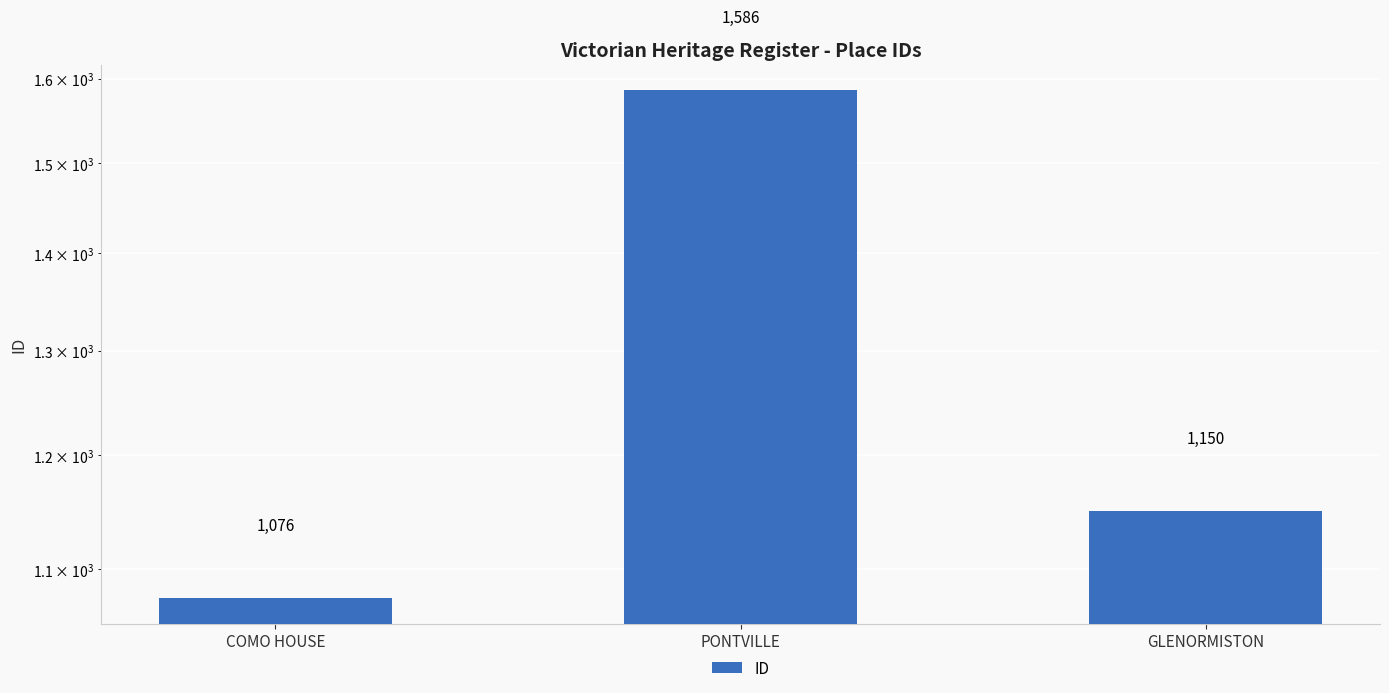

Reading right to left, what are all the values shown in this chart?

1150	1586	1076